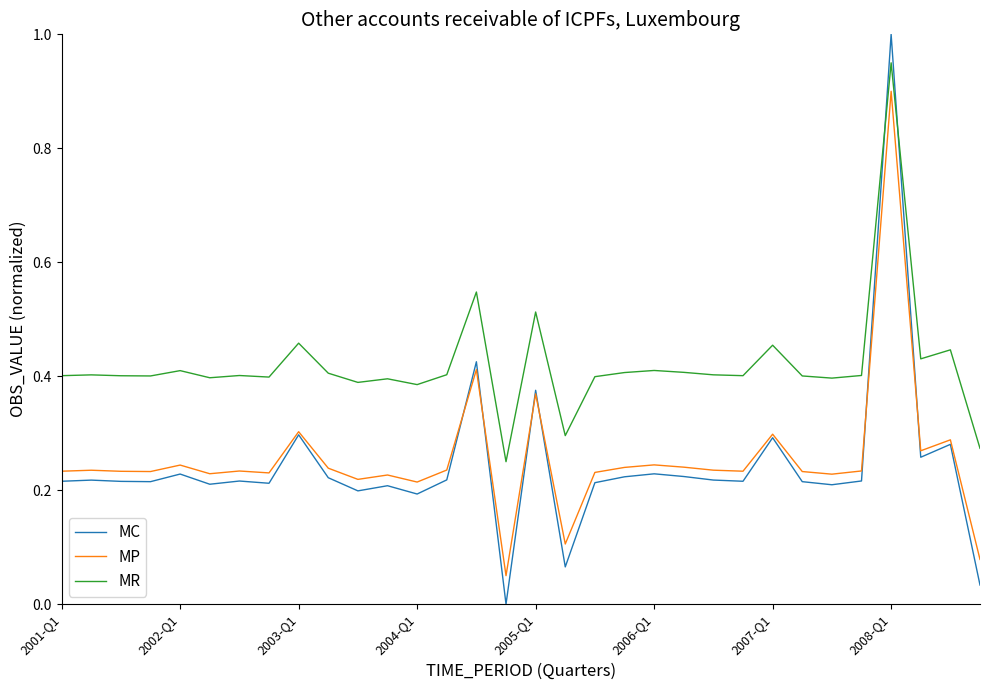

What is the sum of all MP values?

8.2